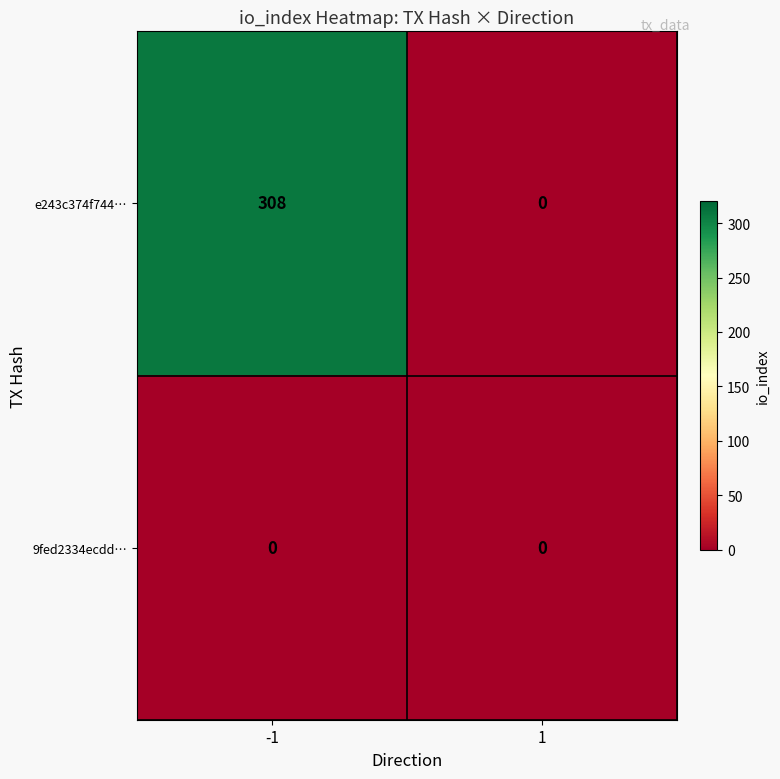

Which series has the largest range (max minus min)?

e243c374f744…